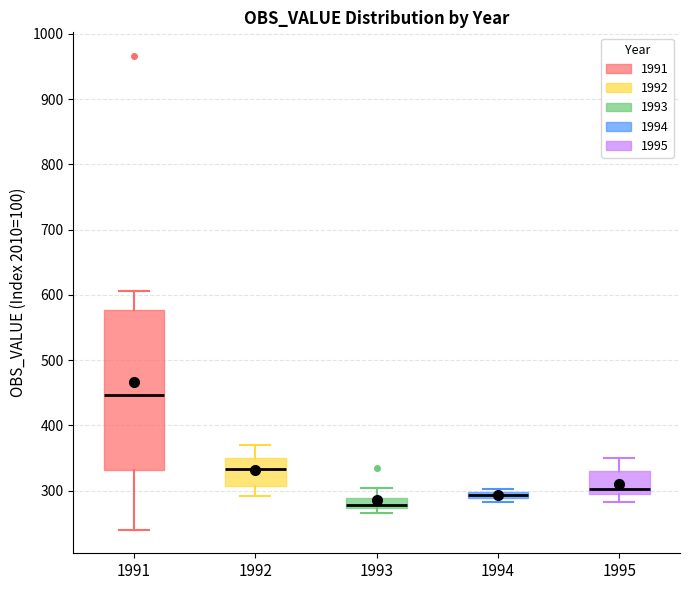

Which box is the tallest, from its lower edge to its upper edge?

1991